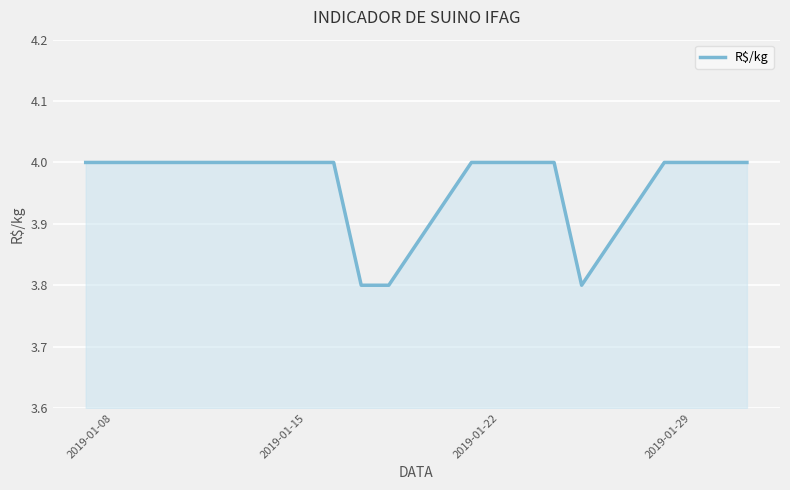

What is the greatest value displayed?

4.0